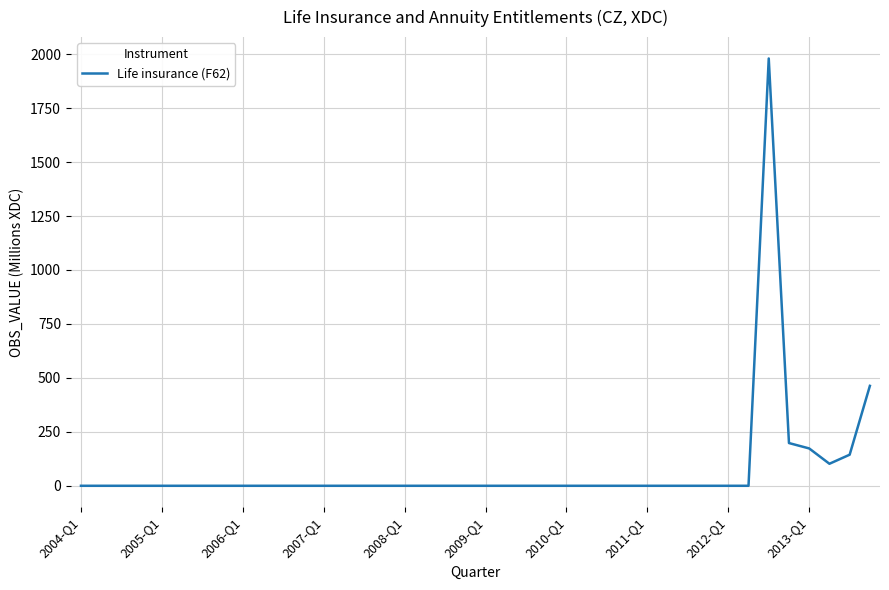

What is the maximum value shown in the chart?

1980